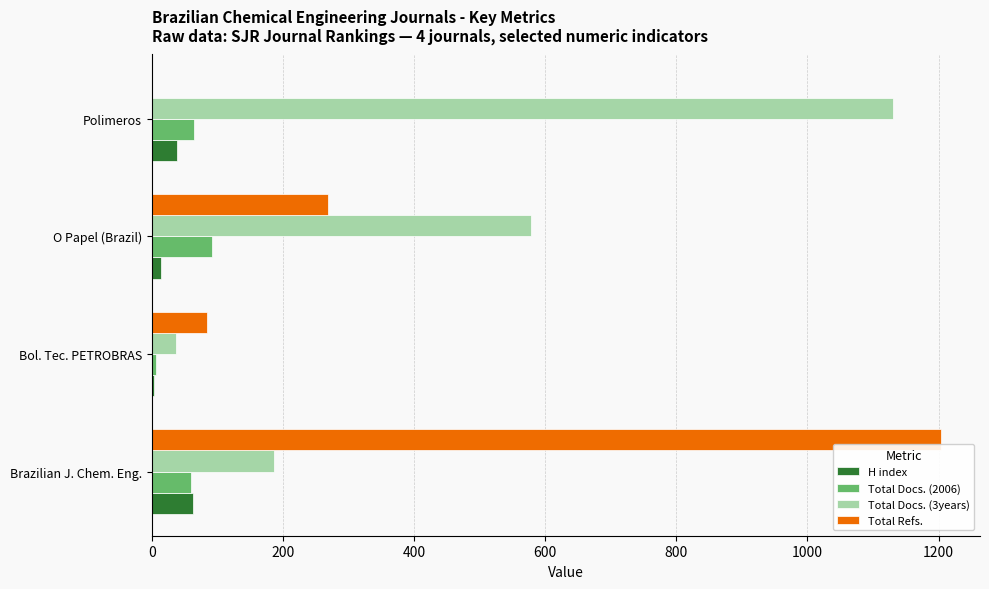

Where is Total Refs. nearest to the value 601?

O Papel (Brazil)